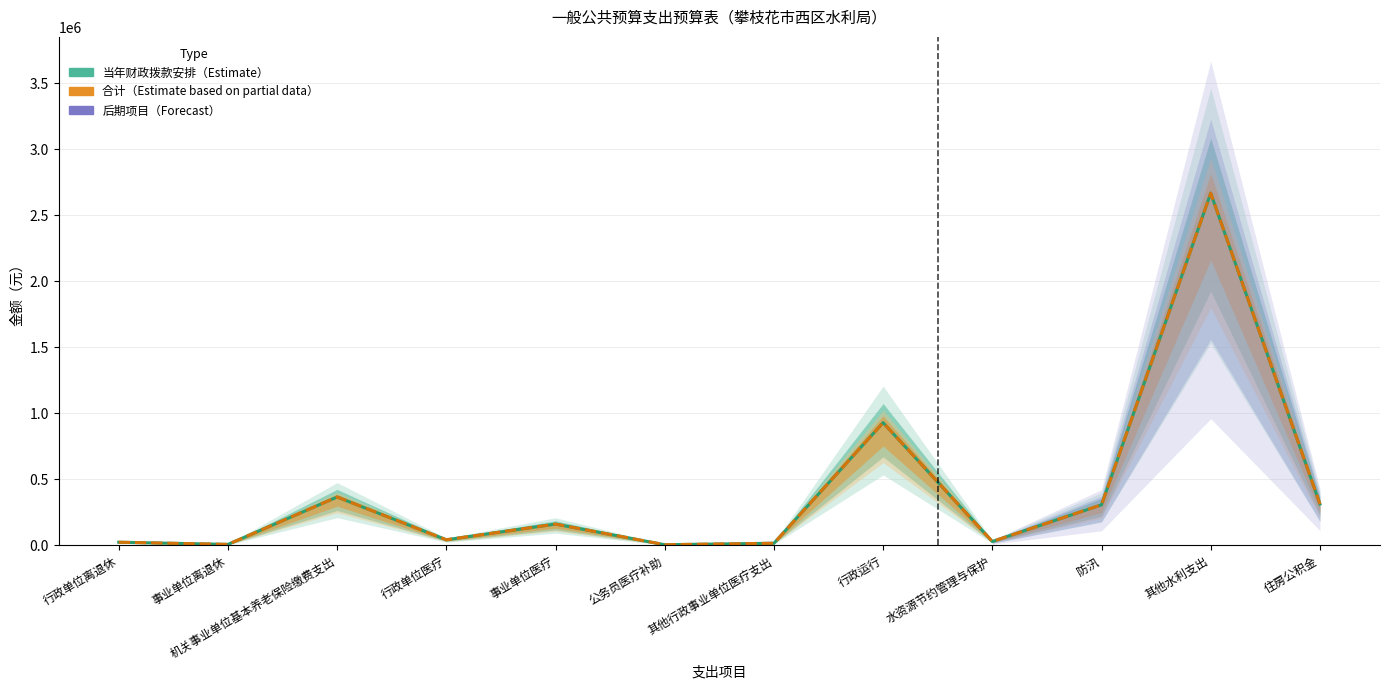

True or false: 合计 and 当年财政拨款安排 cross at least once.

False